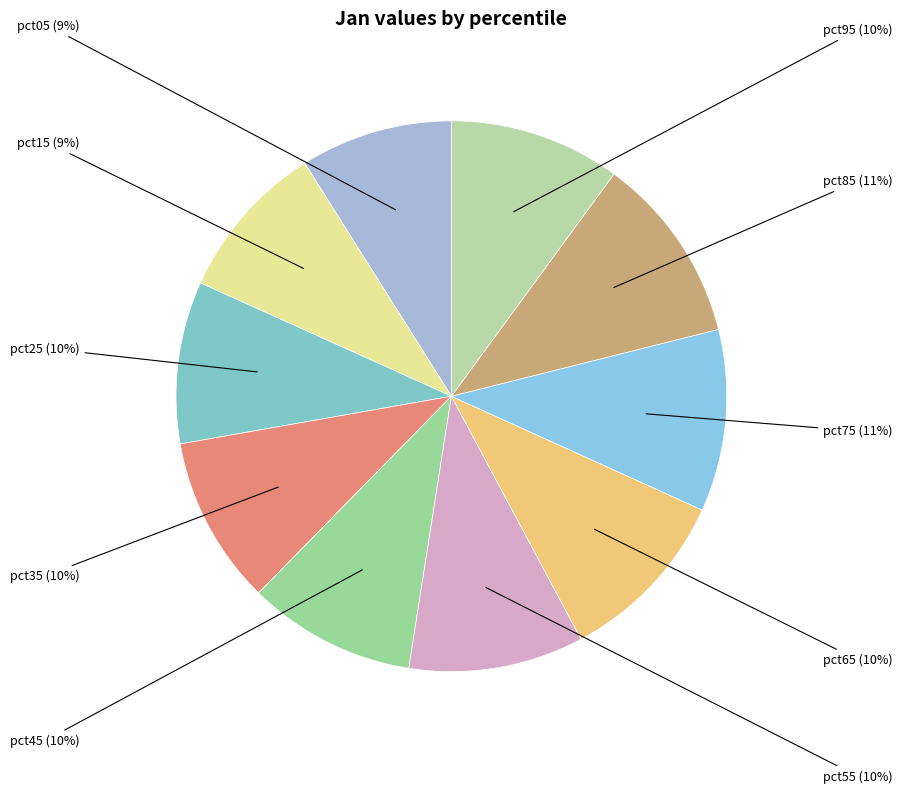

The pct35 slice represents 2% of the pie. True or false?

False